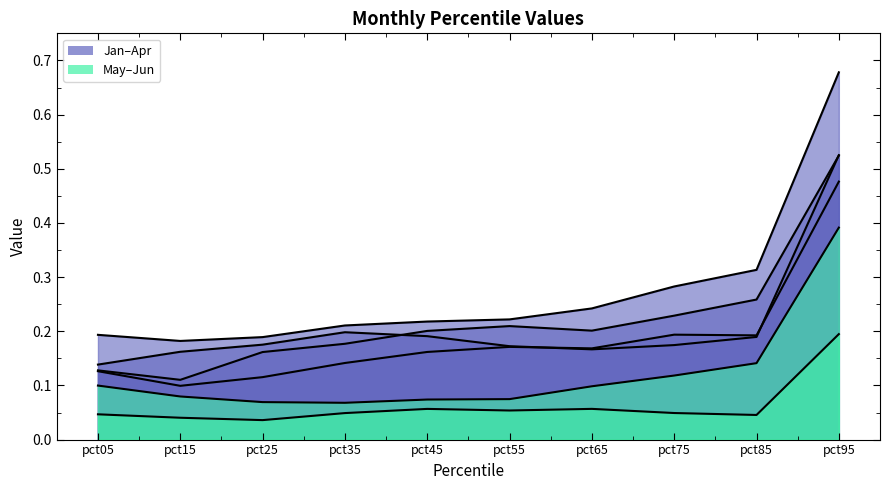

The Apr series shows 0.2 at pct85. True or false?

True